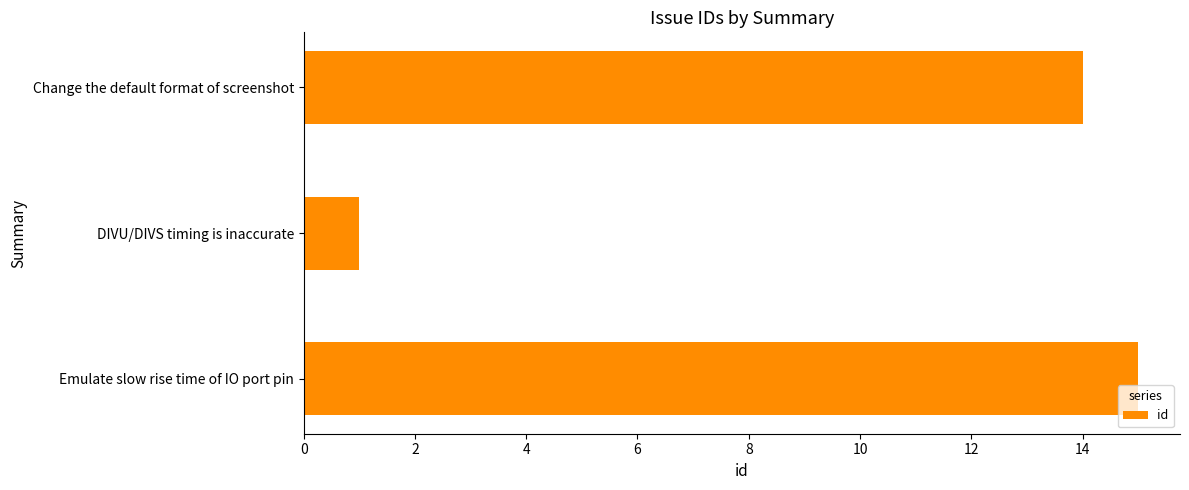

Is it true that the value at Change the default format of screenshot is 10?

False